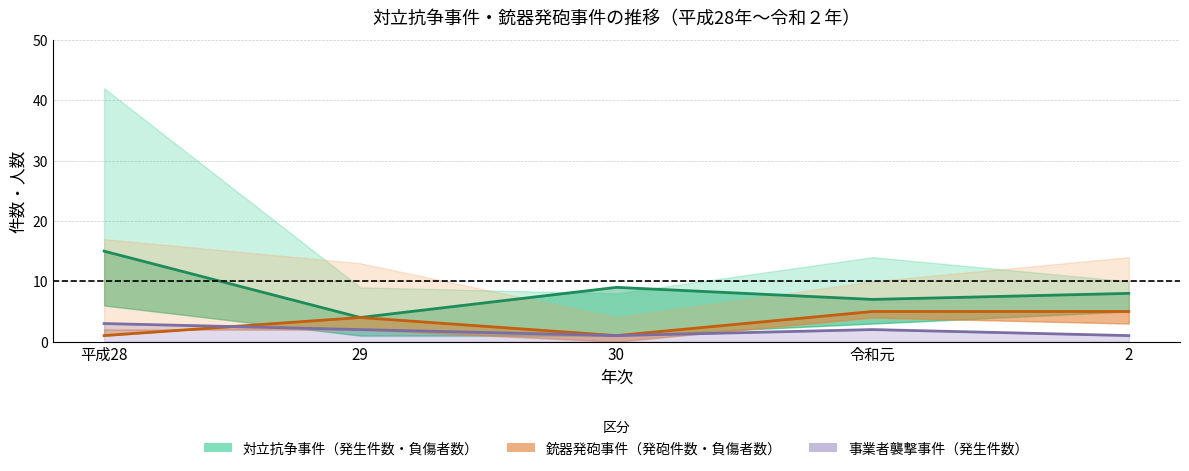

What is the minimum value for 銃器発砲_負傷者数?

1